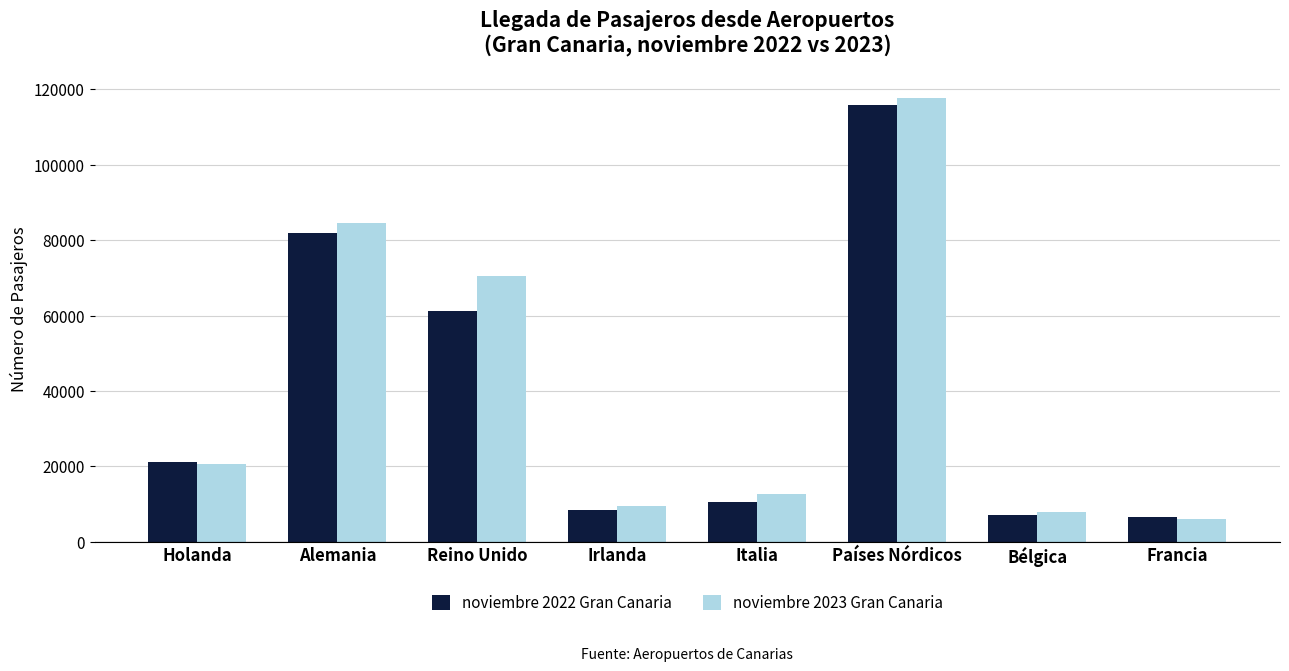

Rank the categories by noviembre 2023 Gran Canaria value from lowest to highest.

Francia, Bélgica, Irlanda, Italia, Holanda, Reino Unido, Alemania, Países Nórdicos